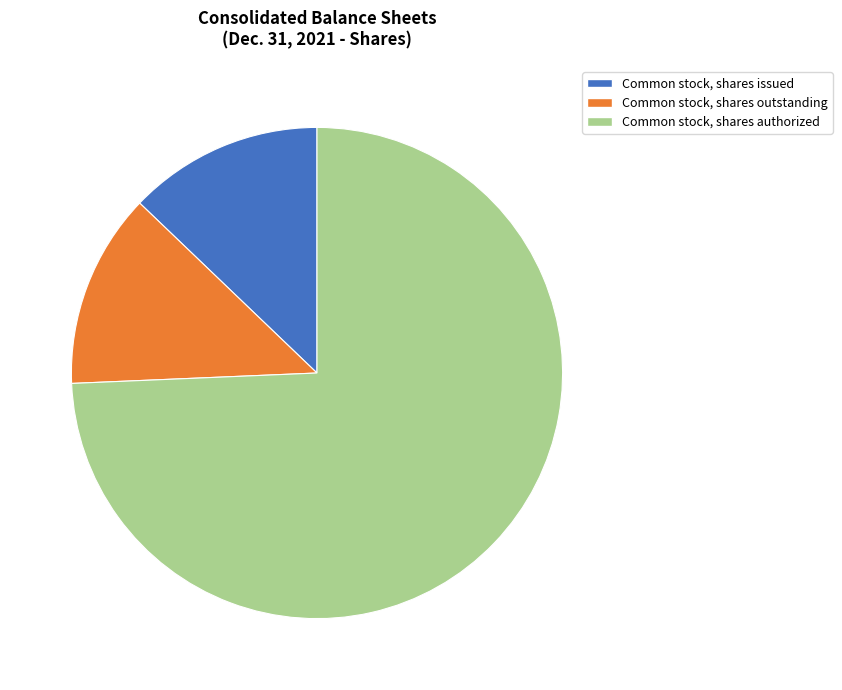

Which has a higher value, Common stock, shares authorized or Common stock, shares outstanding?

Common stock, shares authorized